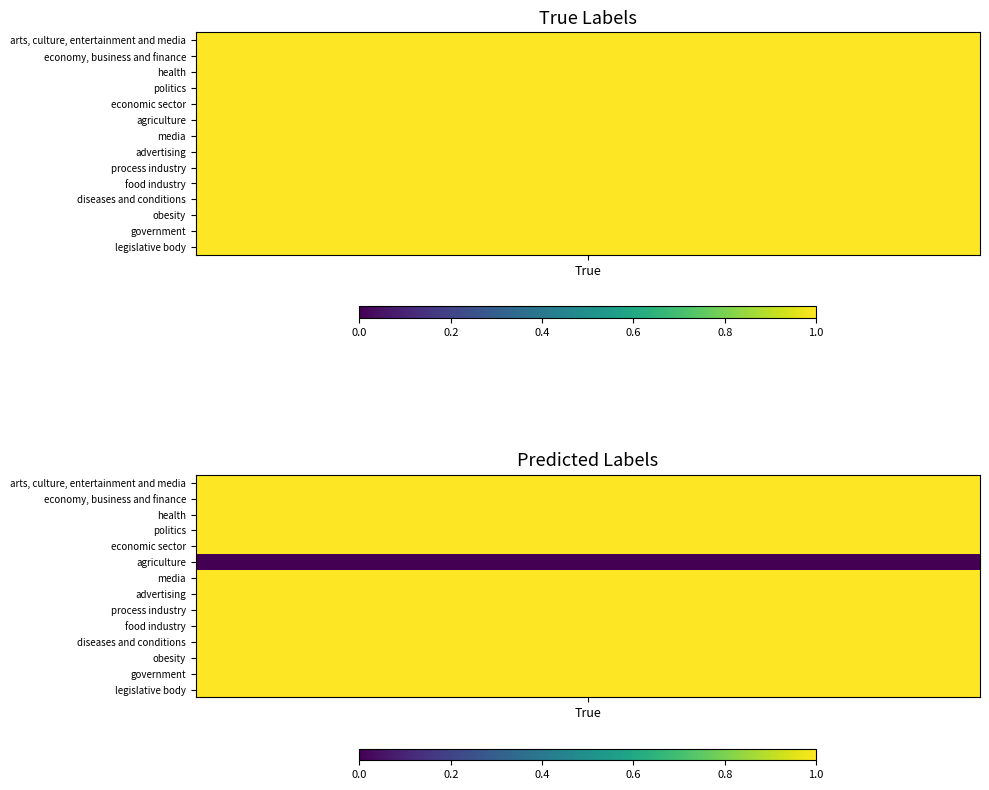

At Pred, list the series in order from smallest to largest.

agriculture, arts, culture, entertainment and media, economy, business and finance, health, politics, economic sector, media, advertising, process industry, food industry, diseases and conditions, obesity, government, legislative body